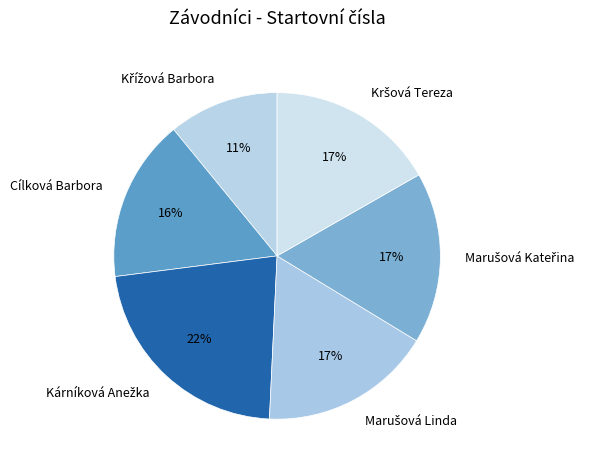

Is it true that Cílková Barbora is 16% of the pie?

True